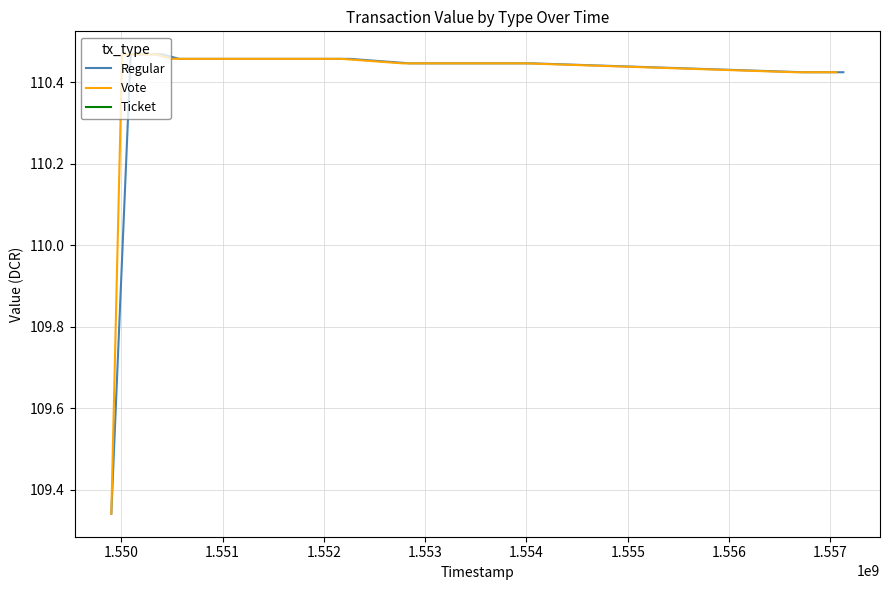

What is the total value across all series at 11?

330.3